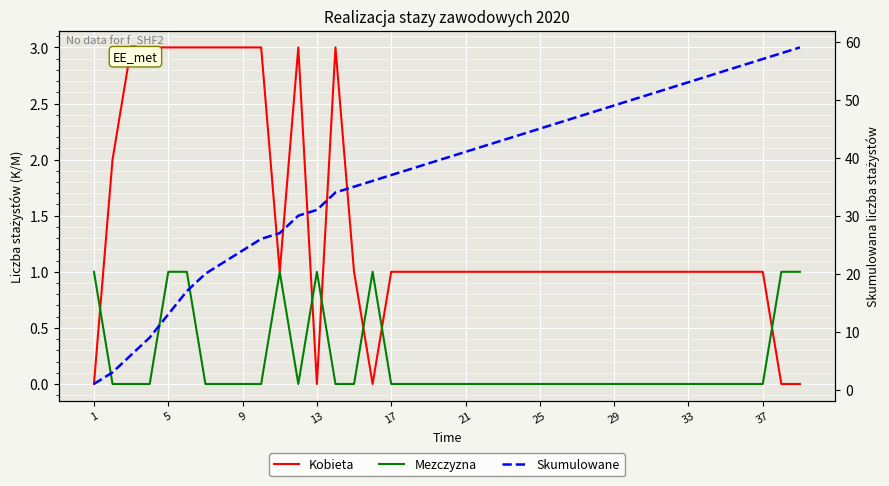

Is the value of Skumulowane at 16 greater than the value of Mezczyzna at 5?

Yes